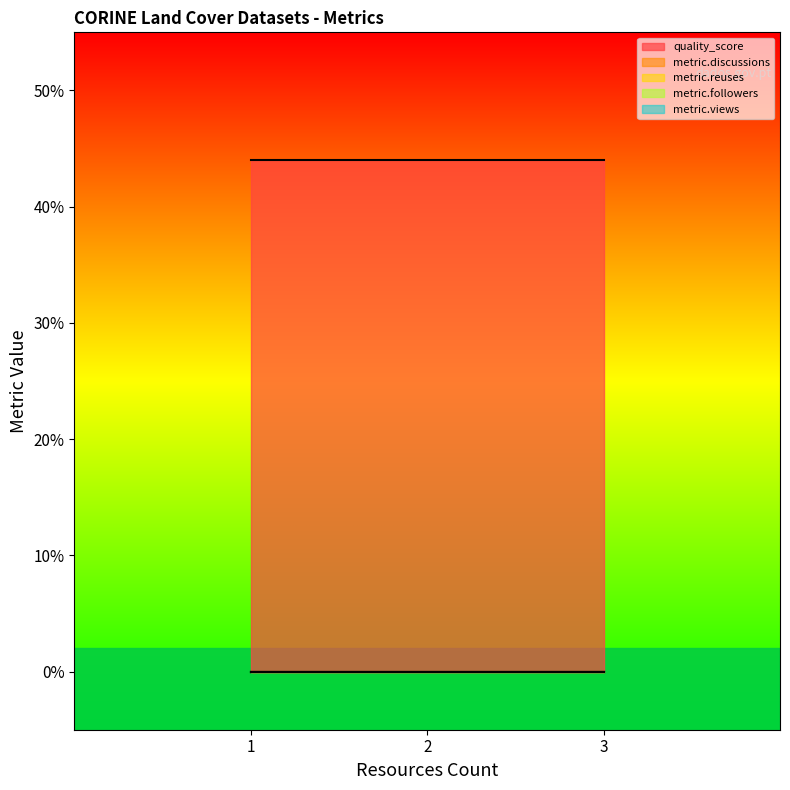

Is the value of metric.discussions at CORINE Land Cover - 2000 greater than the value of metric.reuses at CORINE Land Cover - 2000?

No